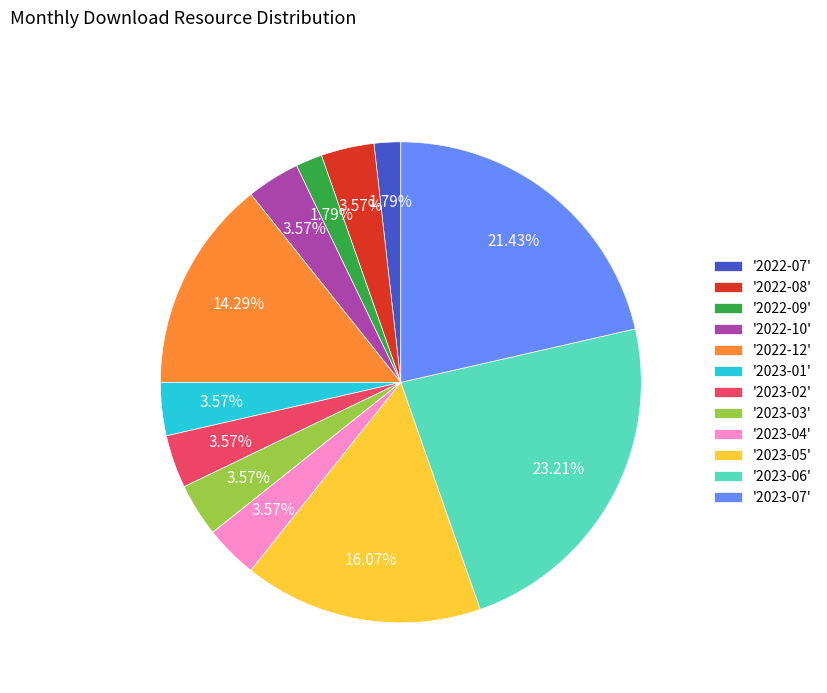

Combined, do '2023-01' and '2022-08' account for over 50%?

No